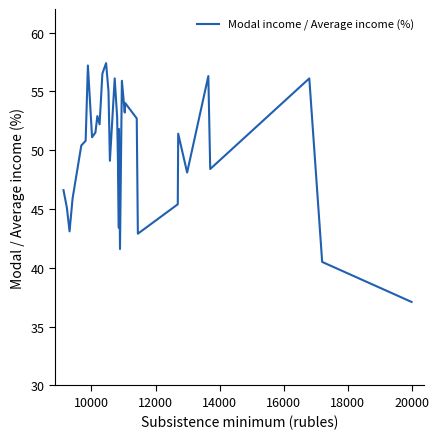

How many lines are shown in the chart?

1